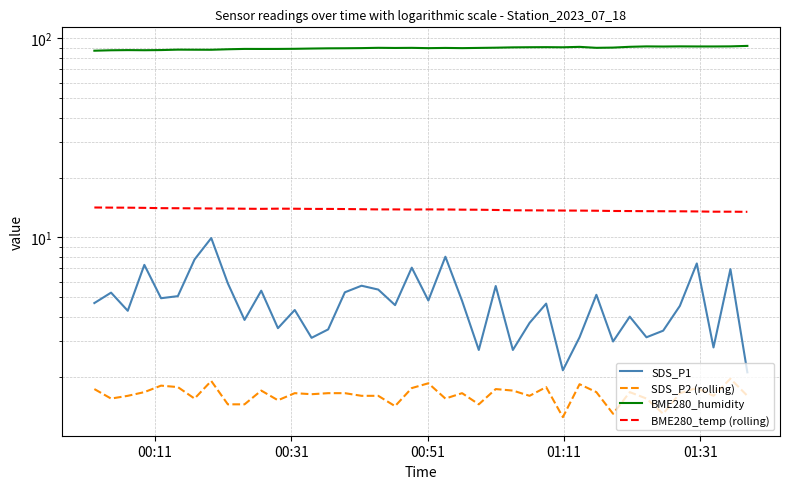

True or false: SDS_P2 (rolling) and BME280_temp (rolling) cross at least once.

False